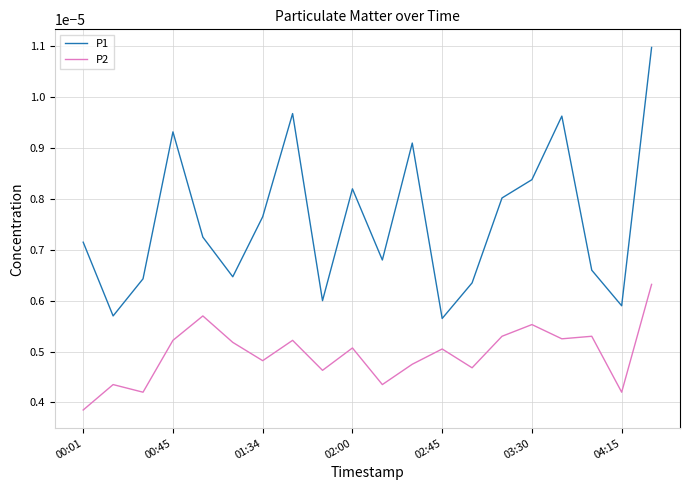

Which series has the largest total across all categories?

P1